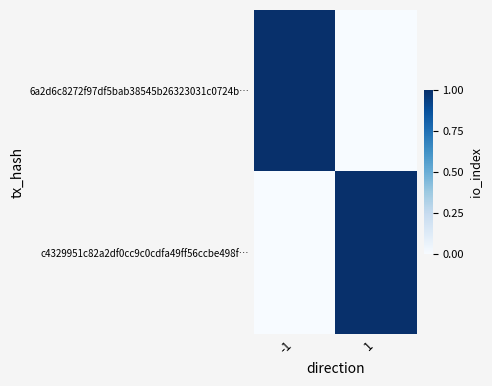

How many series are shown in this chart?

2